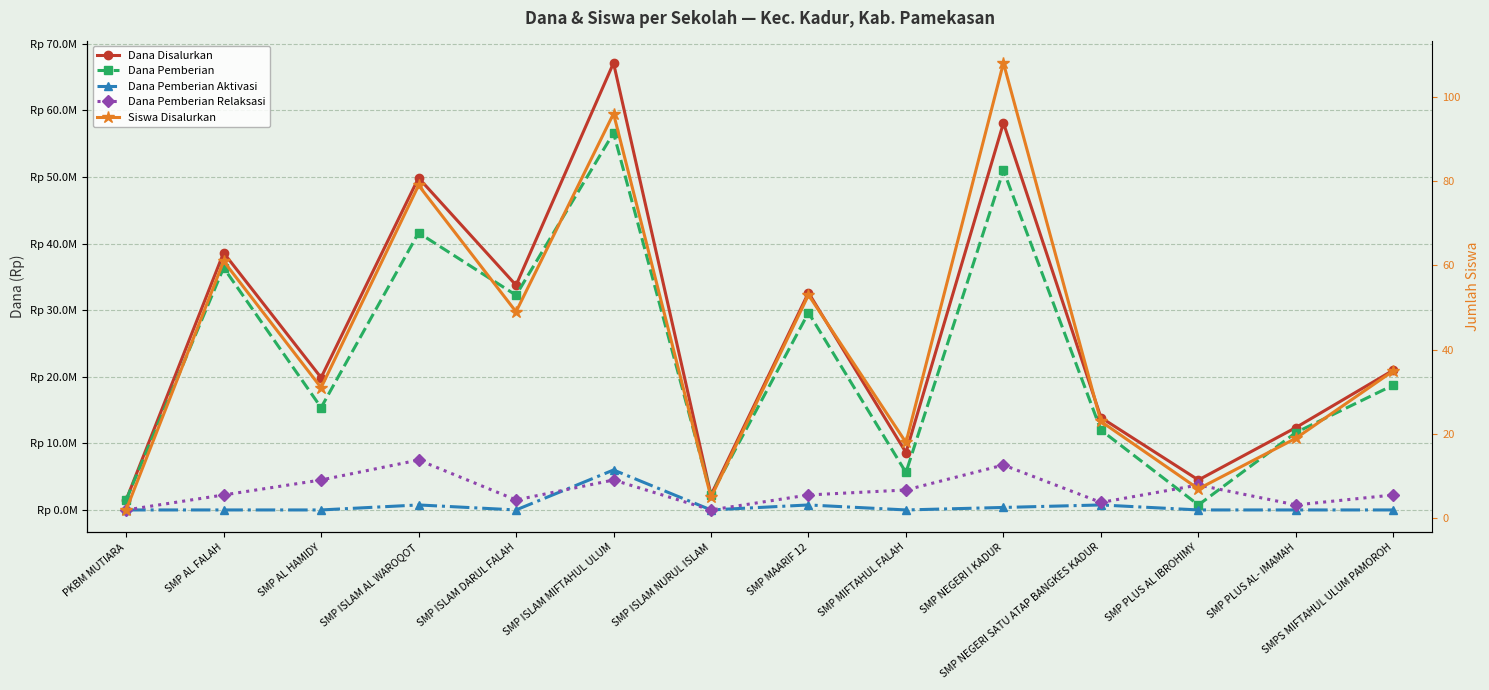

What are all the series names shown in the legend?

Dana Disalurkan, Dana Pemberian, Dana Pemberian Aktivasi, Dana Pemberian Relaksasi, Siswa Disalurkan